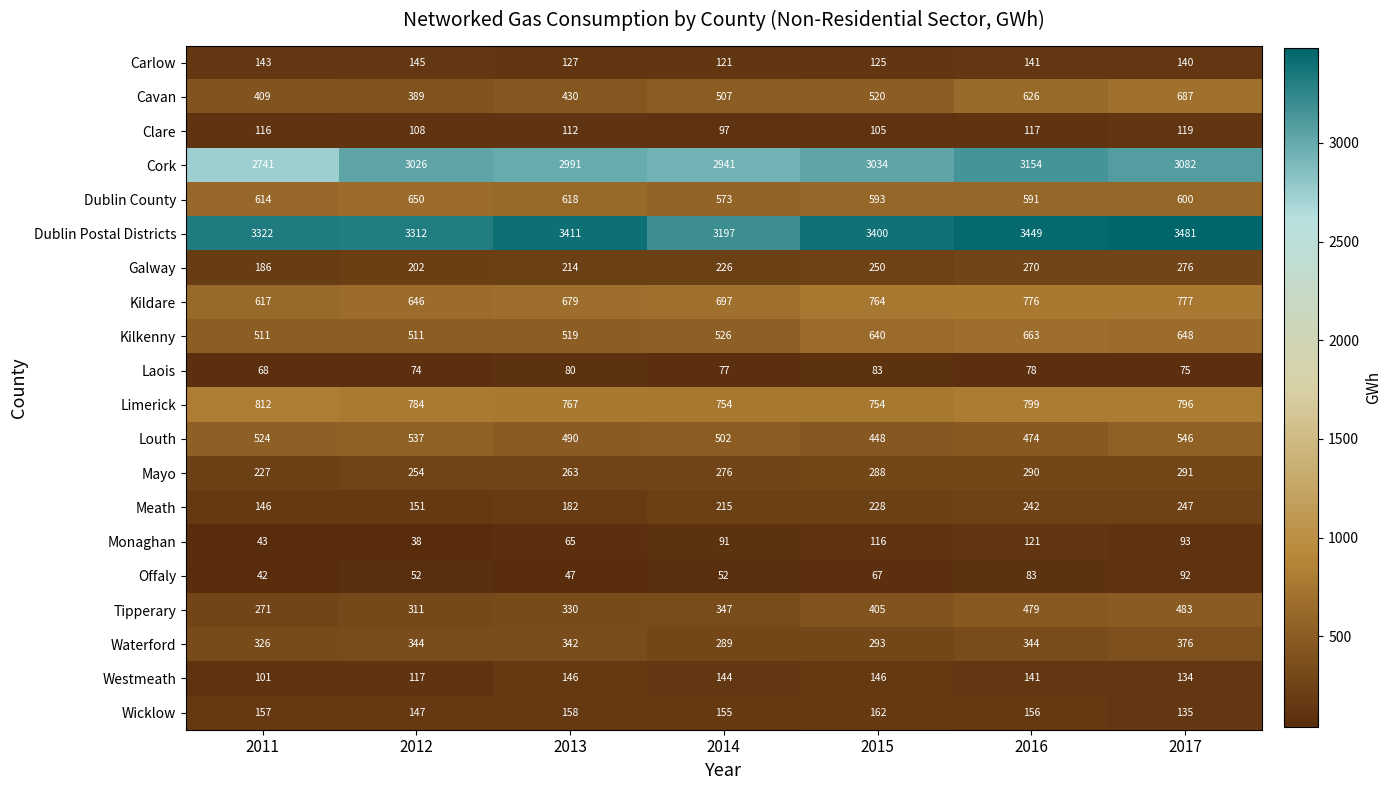

What is the total value across all series at 2012?

11798